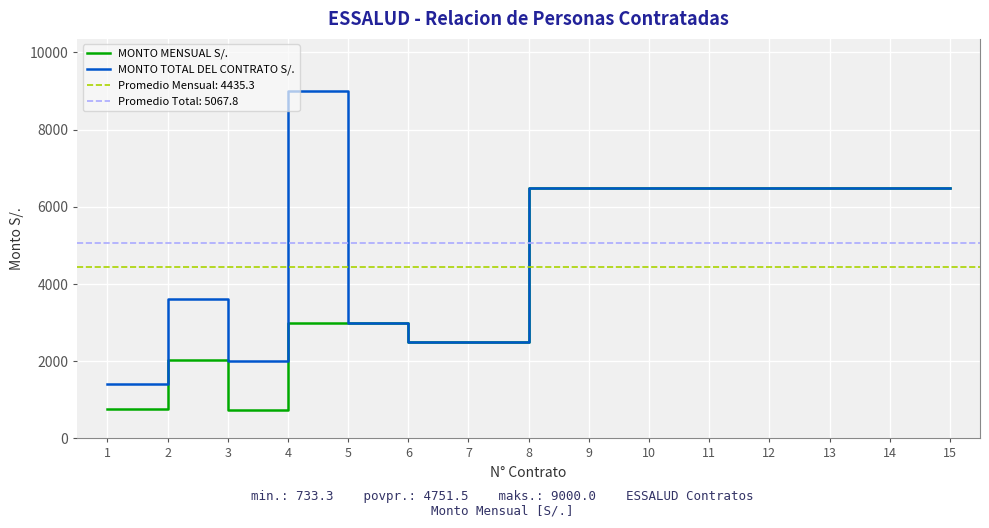

Which category has the lowest value in the MONTO MENSUAL S/. series?

3